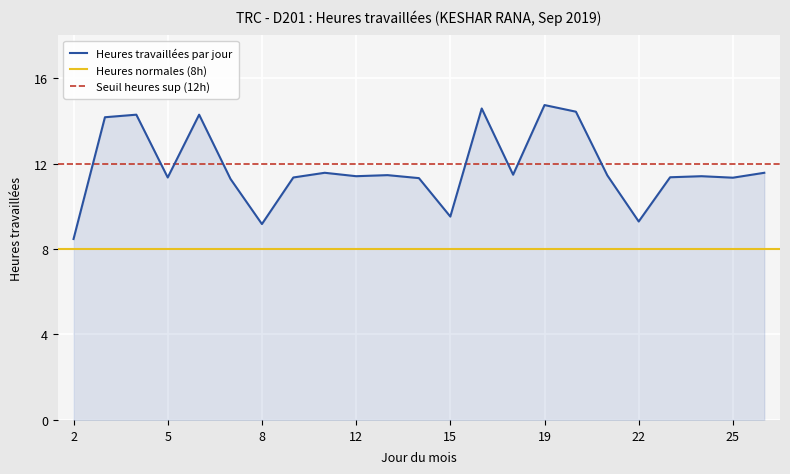

What is the difference between the values at 3 and 6?

0.1